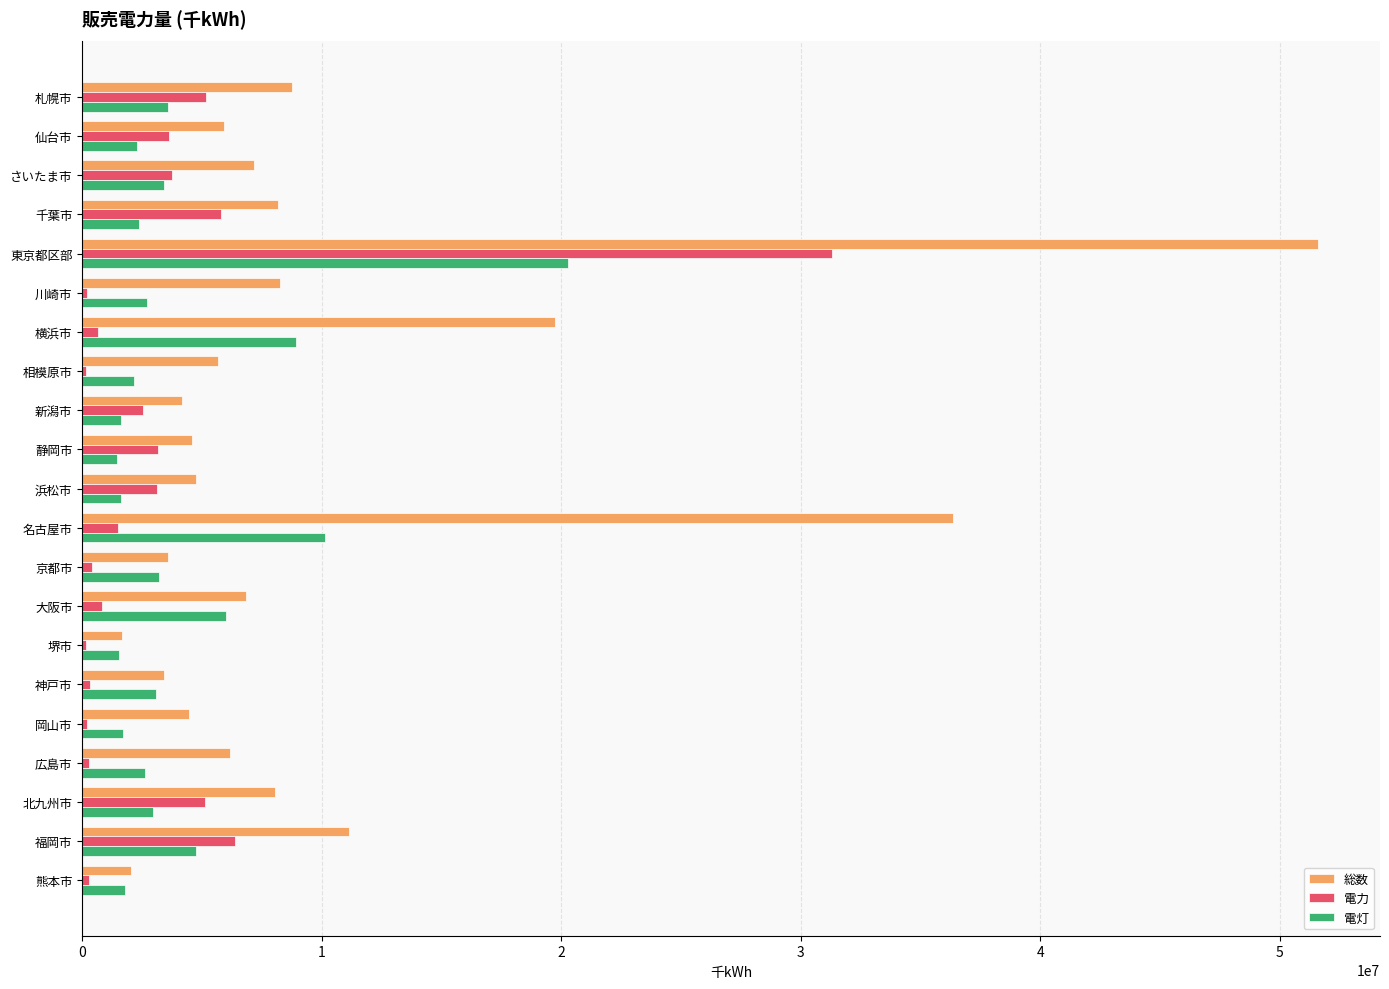

Is it true that 総数 equals 9135976 at 広島市?

False